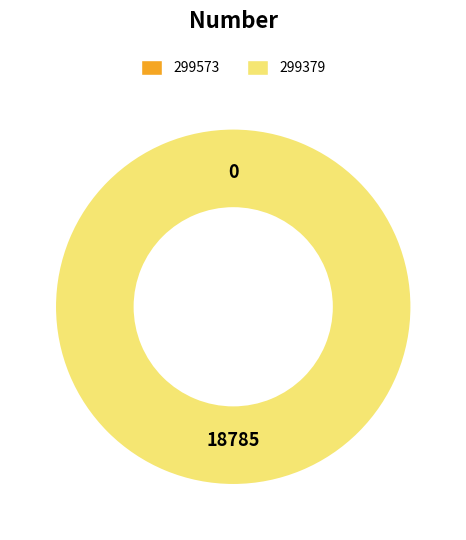

Rank the categories by value from lowest to highest.

299573, 299379